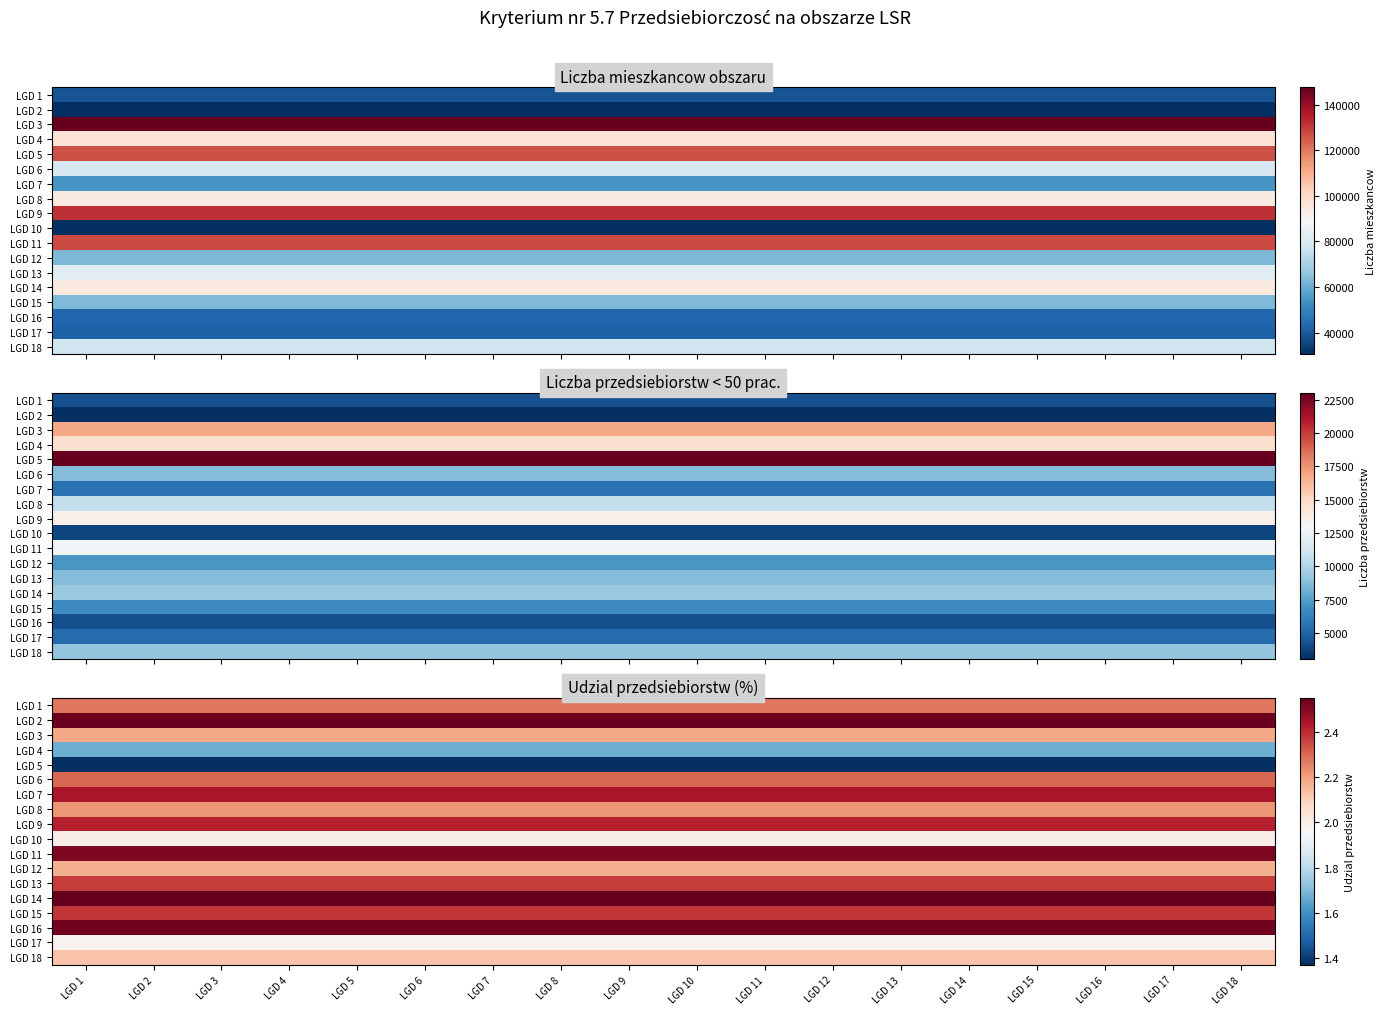

The value of LGD 16 at LGD 10 is 2.5. True or false?

True